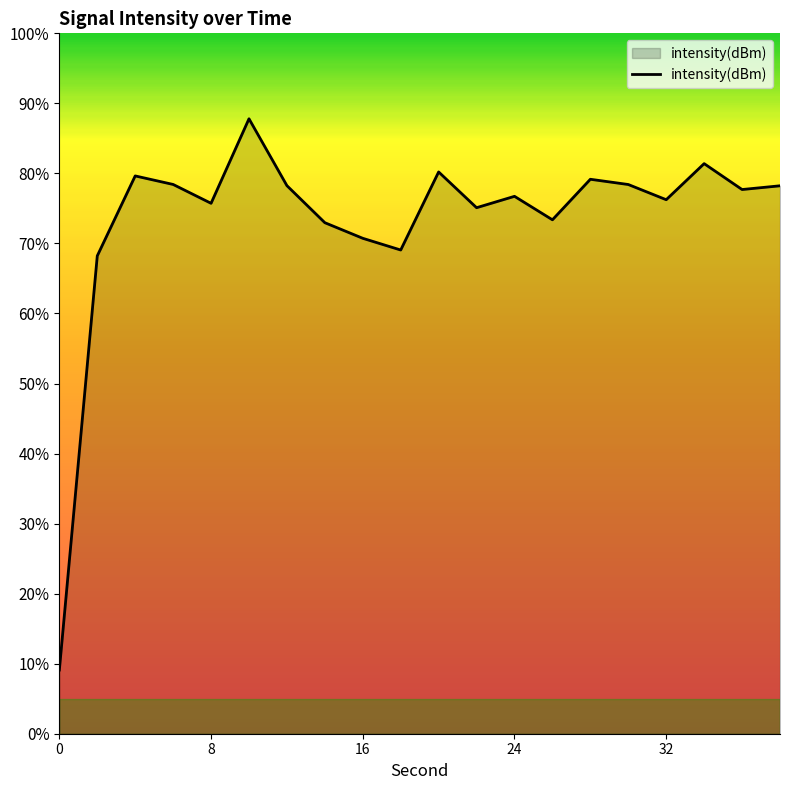

What is the maximum value shown in the chart?

87.8